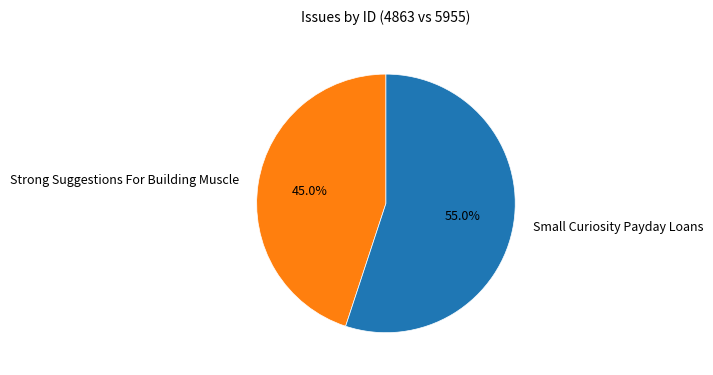

Which category accounts for the majority?

Small Curiosity Payday Loans